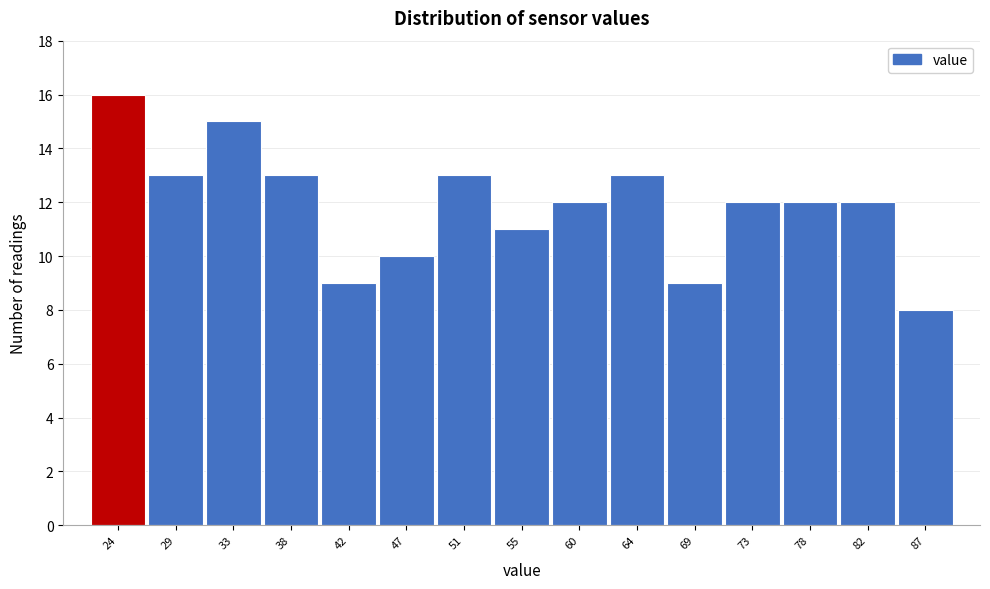

Reading right to left, extract all data points from this chart.

87=8	82=12	78=12	73=12	69=9	64=13	60=12	55=11	51=13	47=10	42=9	38=13	33=15	29=13	24=16